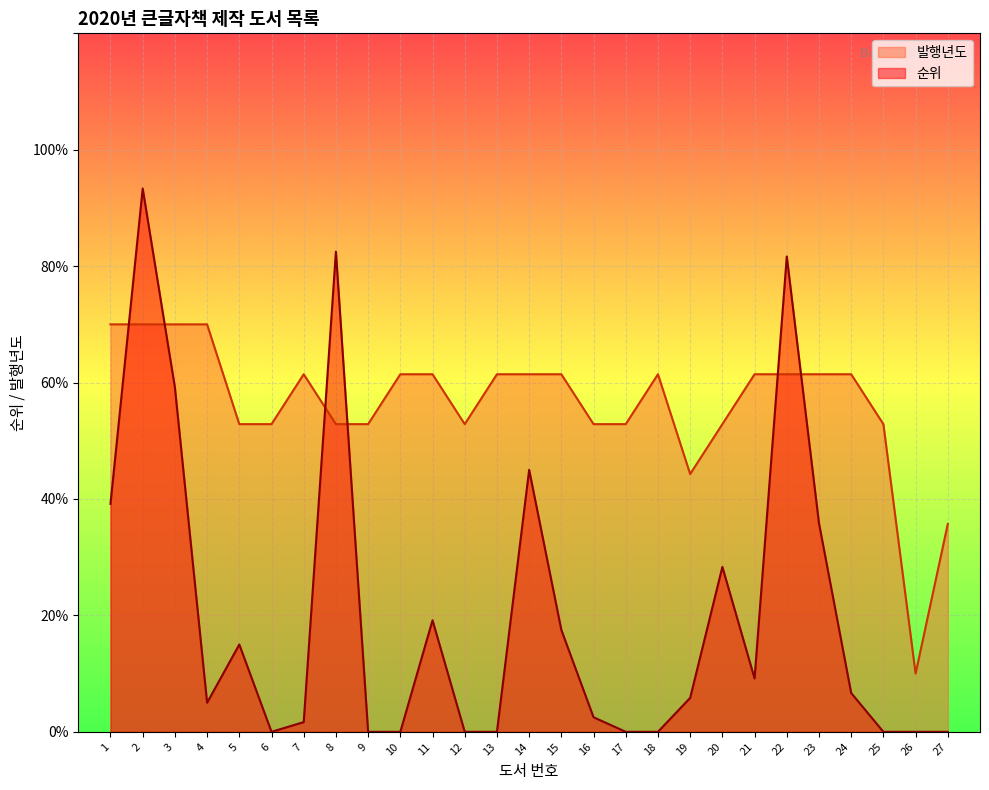

At which label does 순위 reach its minimum?

6